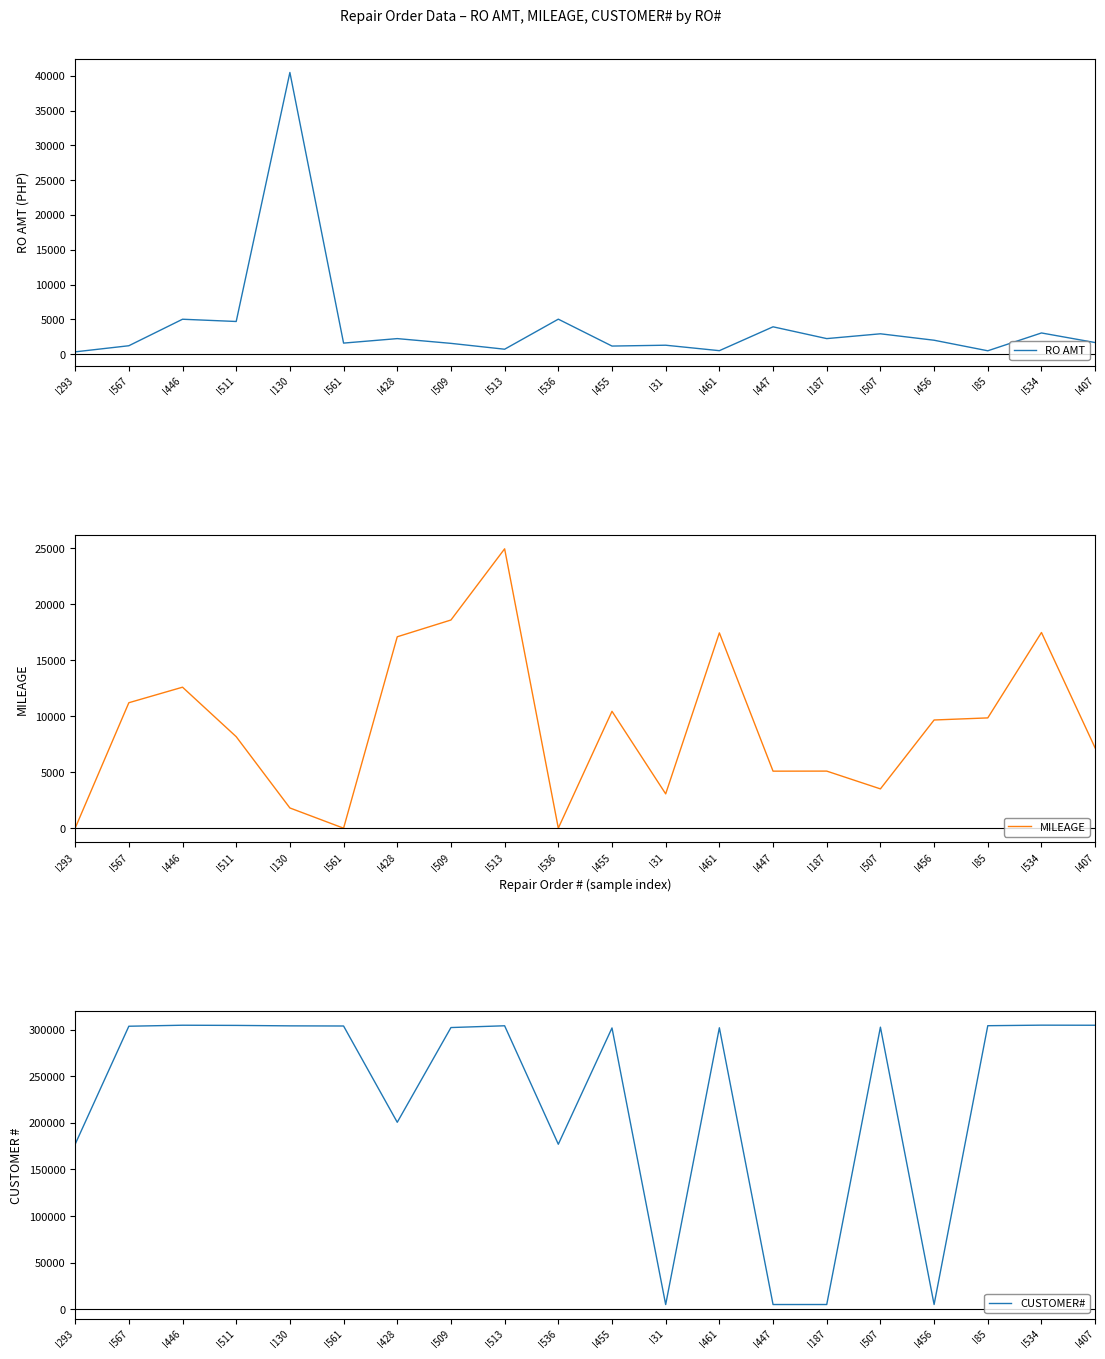

The value of RO AMT at I446 is 3315.6. True or false?

False